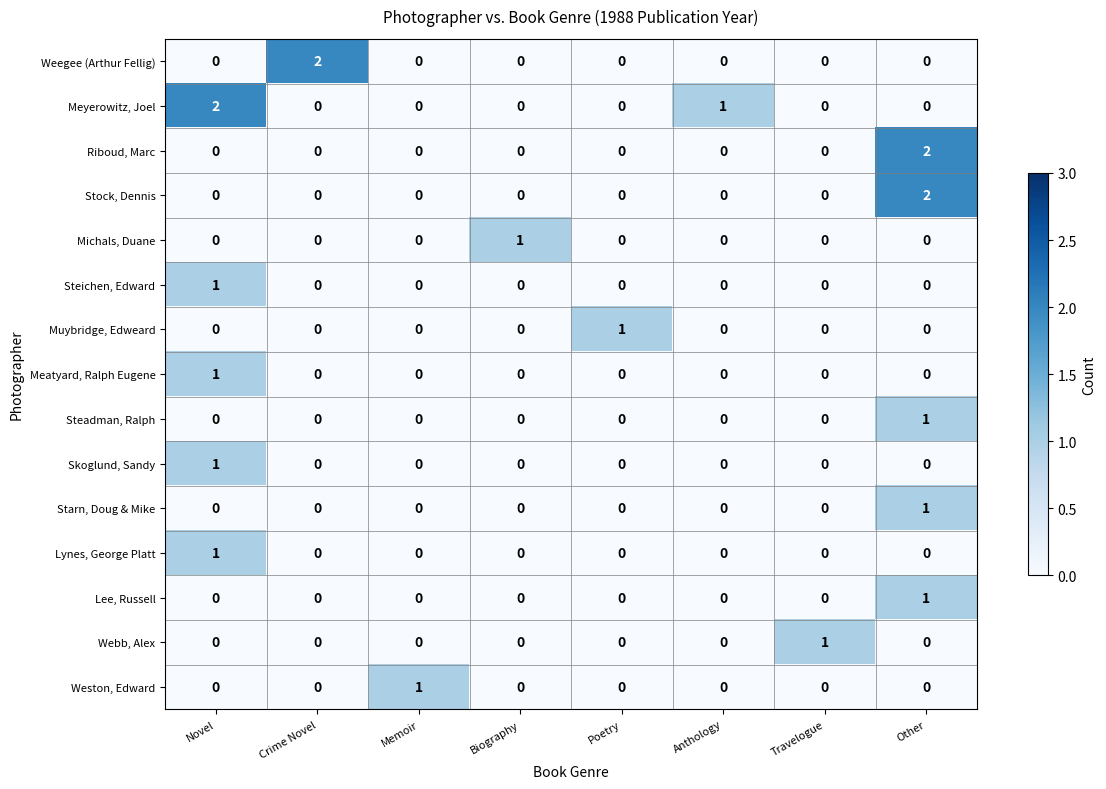

The value of Muybridge, Edweard at Travelogue is 0. True or false?

True